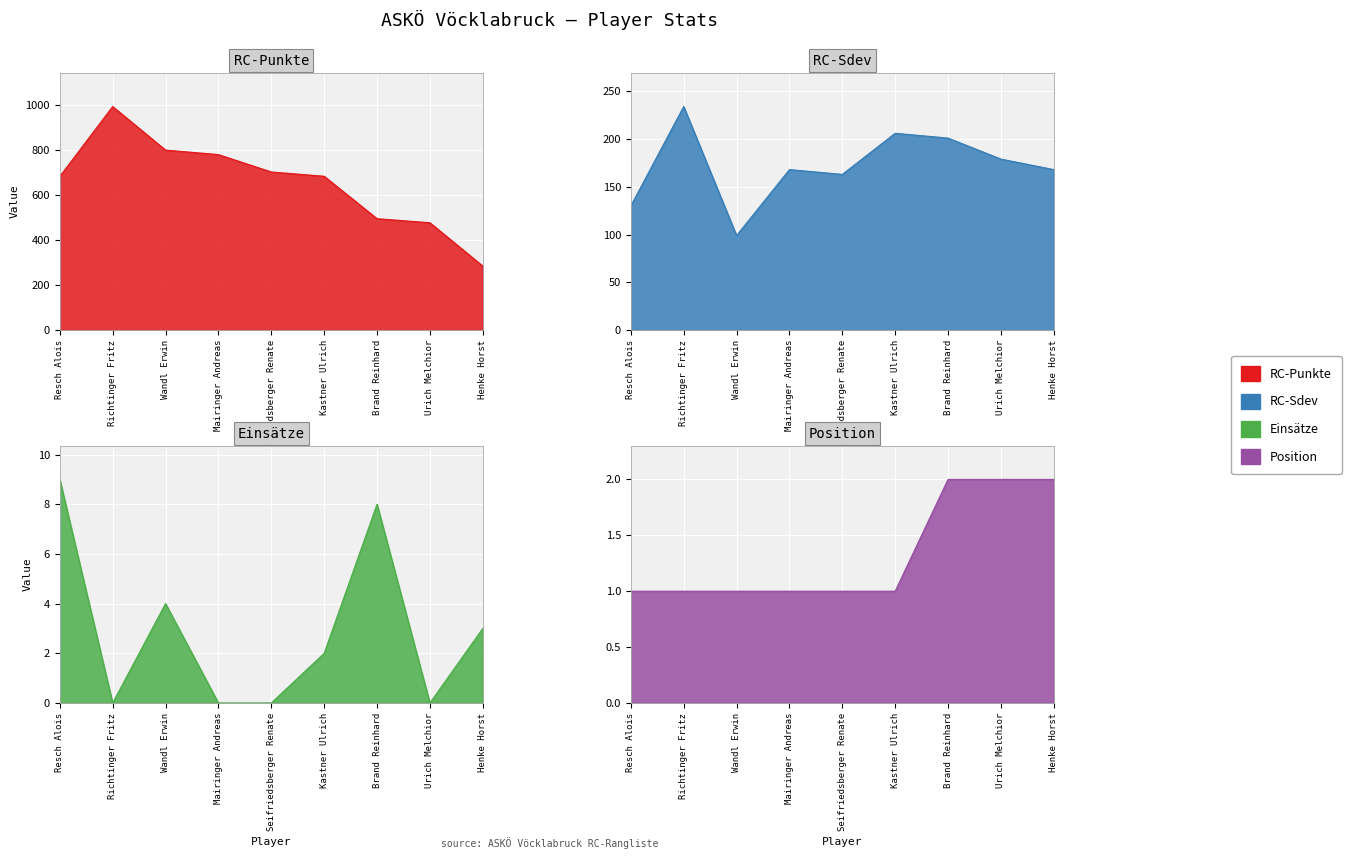

At how many categories does at least one series exceed 591?

6